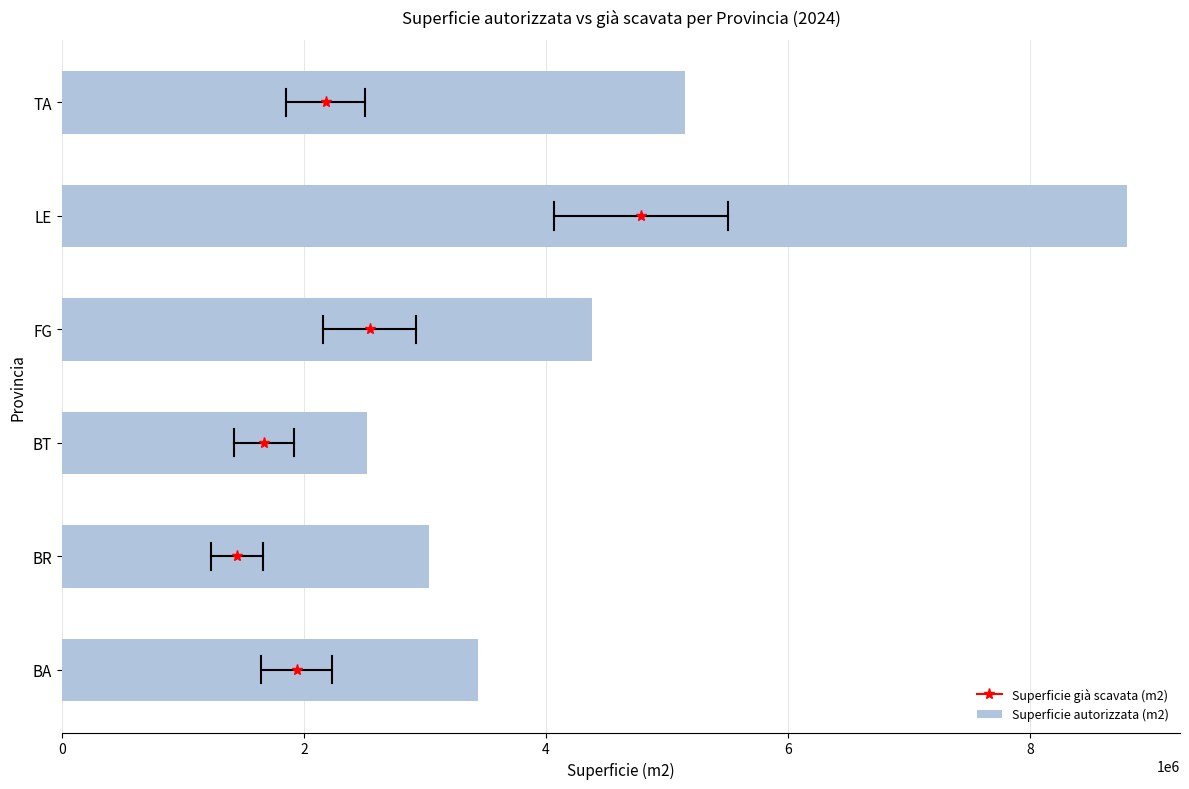

Approximately how many times larger is the value at BR compared to BT?

1.2